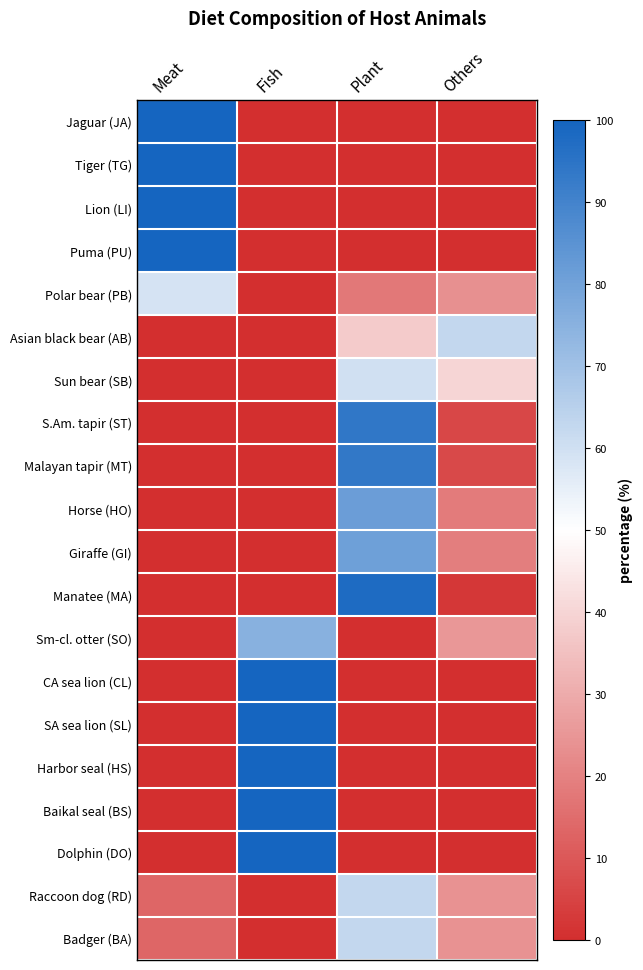

Between Others and Meat, which is larger?

Meat